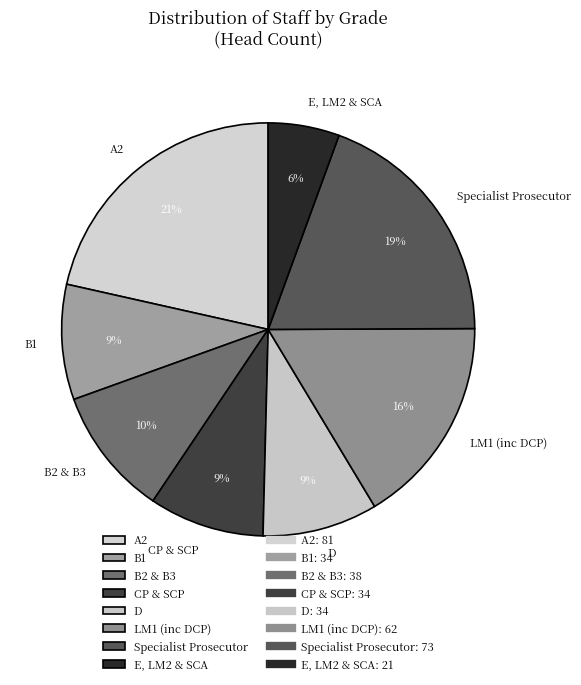

Is it true that LM1 (inc DCP) is 24% of the pie?

False